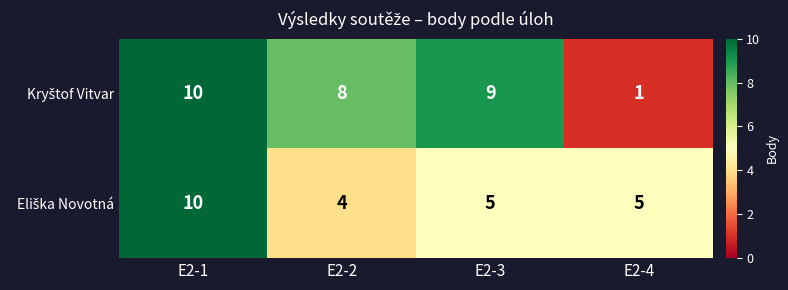

At which category does the chart reach its minimum across all series?

E2-4